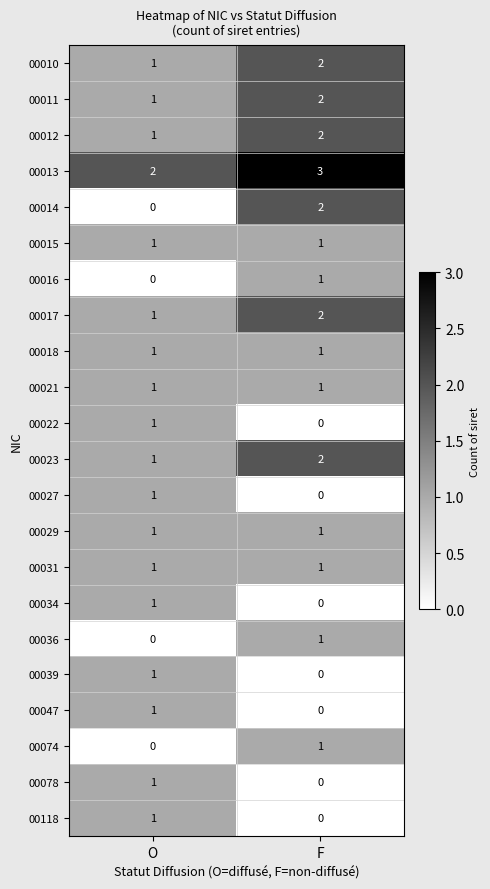

Between O and F, which series saw the biggest shift?

00014